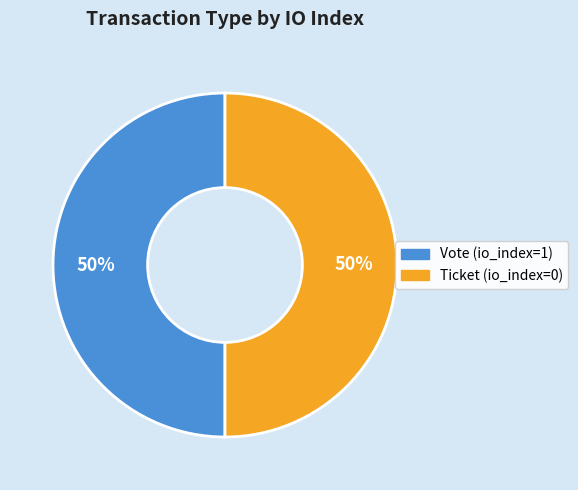

To the nearest percent, what is the difference between the largest and smallest slice percentages?

0%